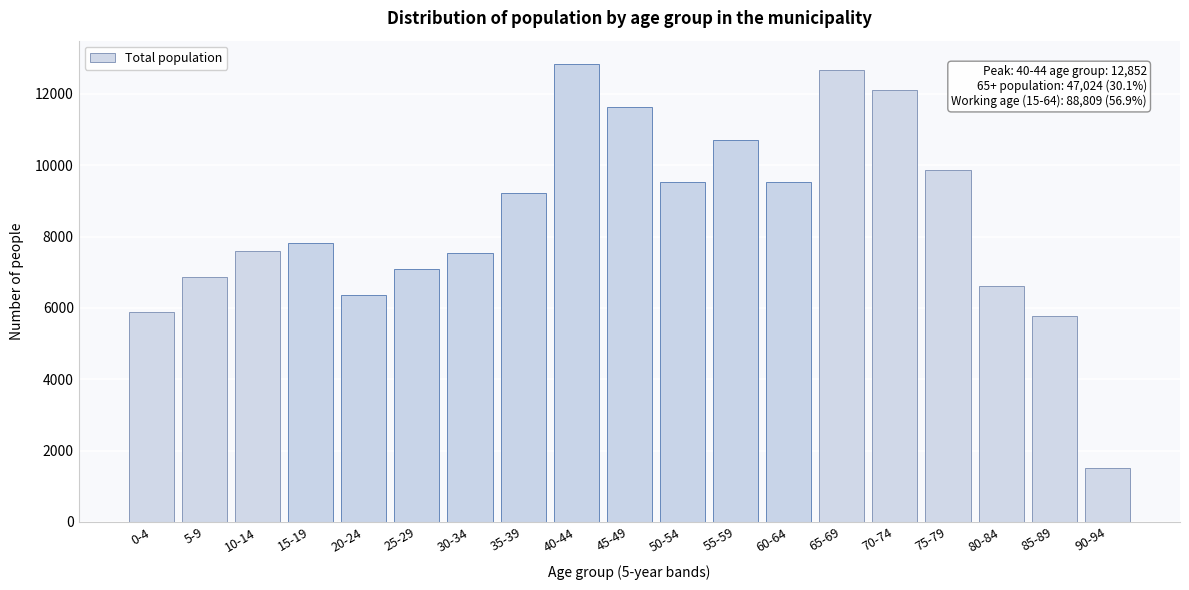

What is the difference between the values at 10-14 and 60-64?

1932